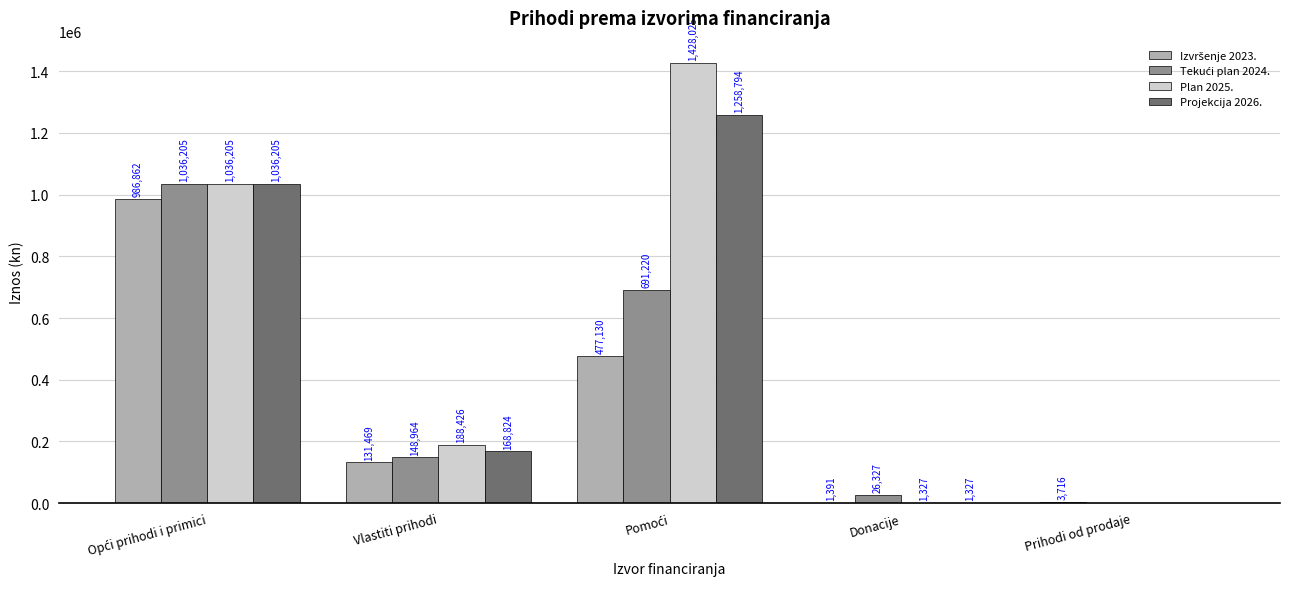

Read the Projekcija 2026. value at Donacije.

1327.0